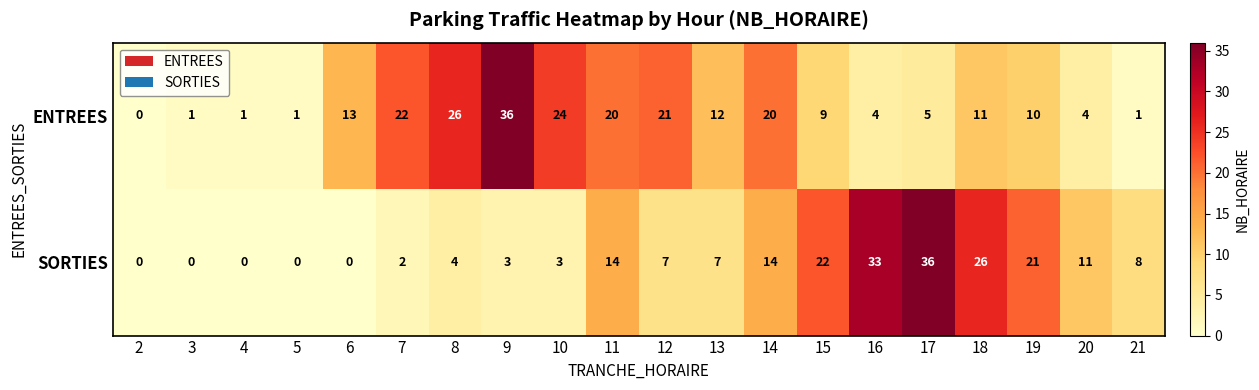

Count the number of data series in this chart.

2